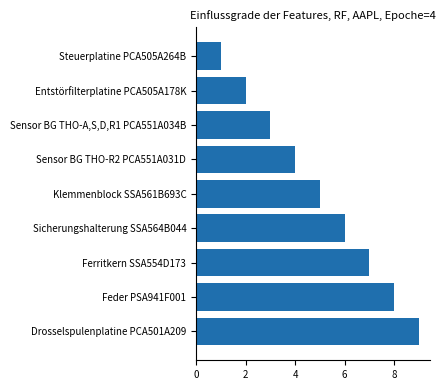

What position from the top is Drosselspulenplatine PCA501A209?

9